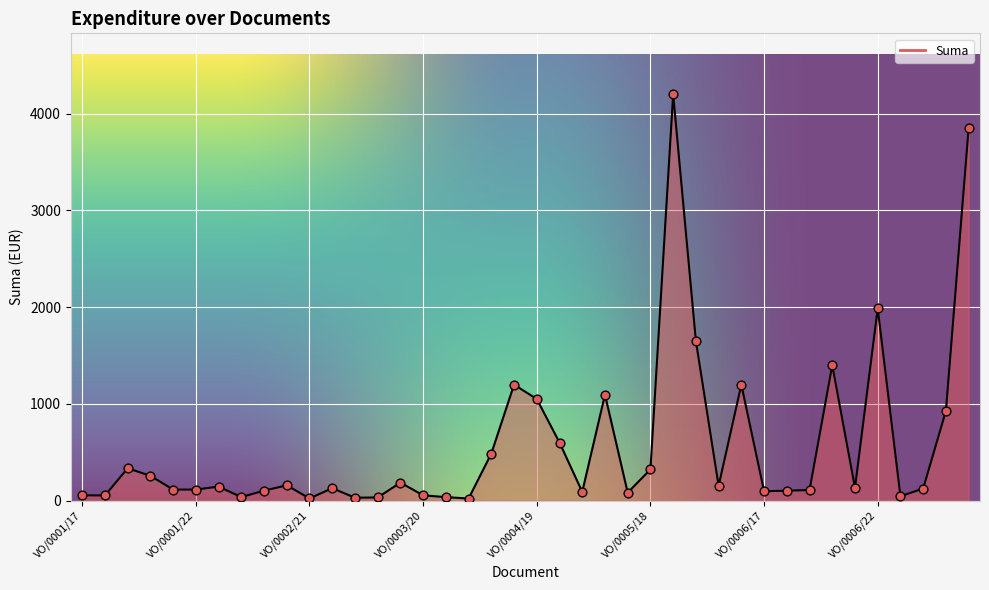

What is the difference between the maximum and minimum values?

4178.4